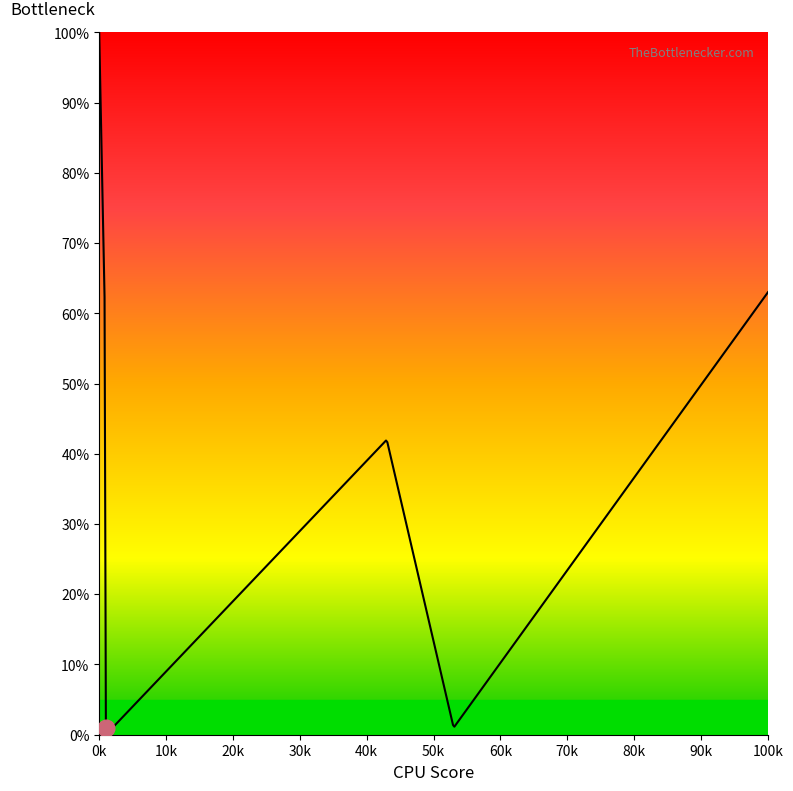

What is the difference between the maximum and minimum values?

99.0